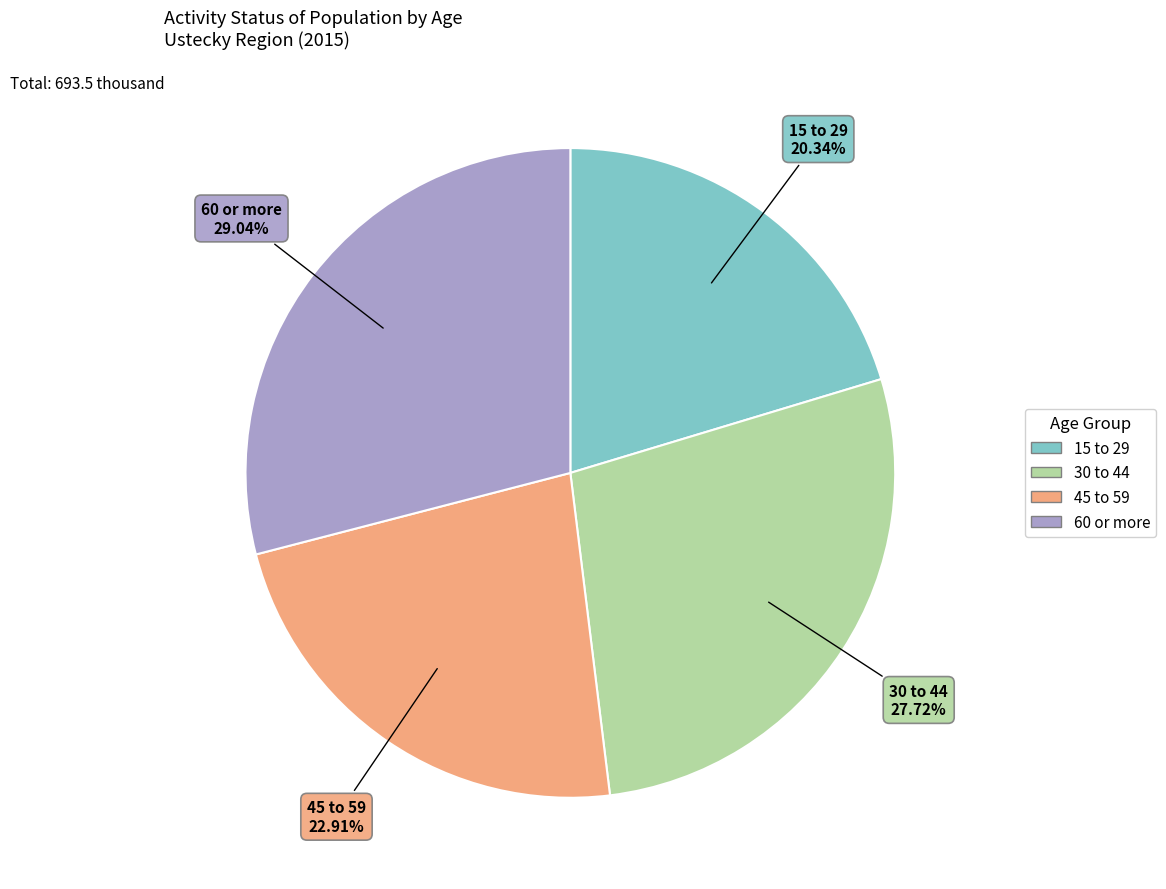

How many slices are in this pie chart?

4